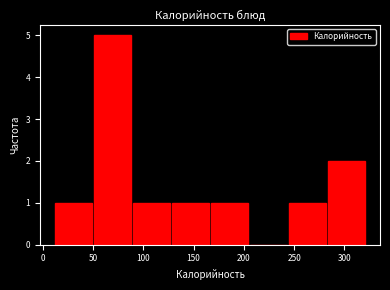

What is the height of the bar covering 10 to 50 on the x-axis? Neither the bar edges nor the heights are printed on the chart, so give them approximately, as read against the axes.

1